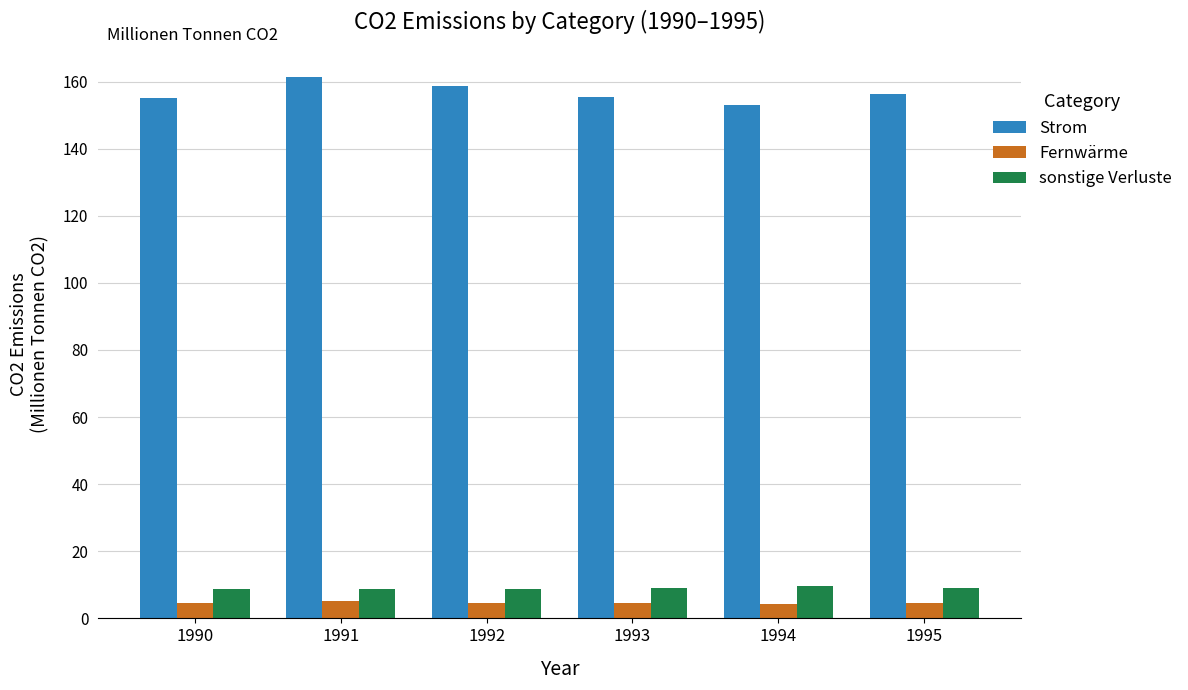

At how many categories does at least one series exceed 105?

6